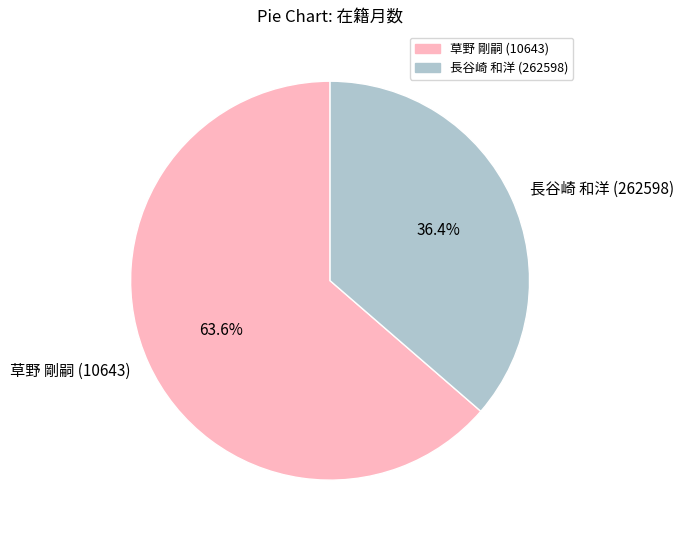

What is the largest slice in the pie chart?

草野 剛嗣 (10643)